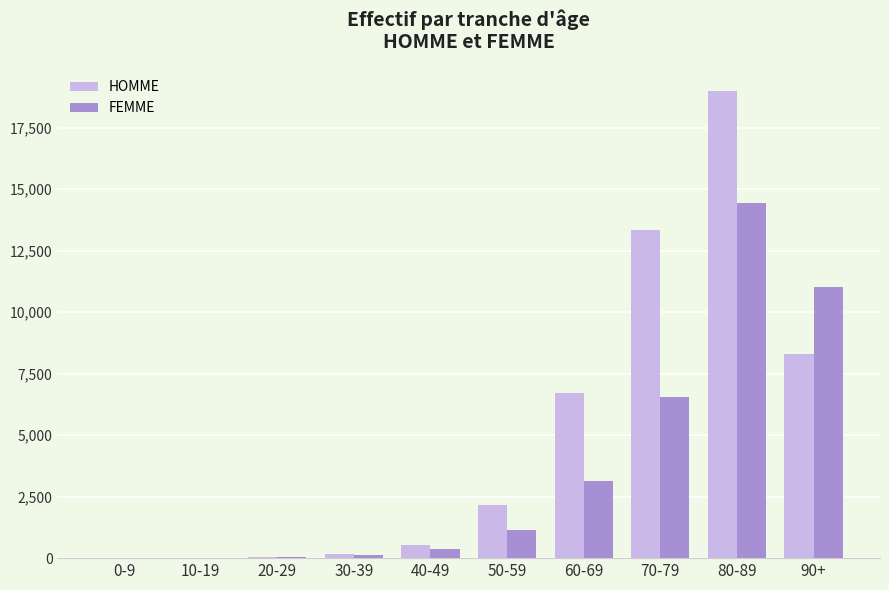

Which series has the largest total across all categories?

HOMME